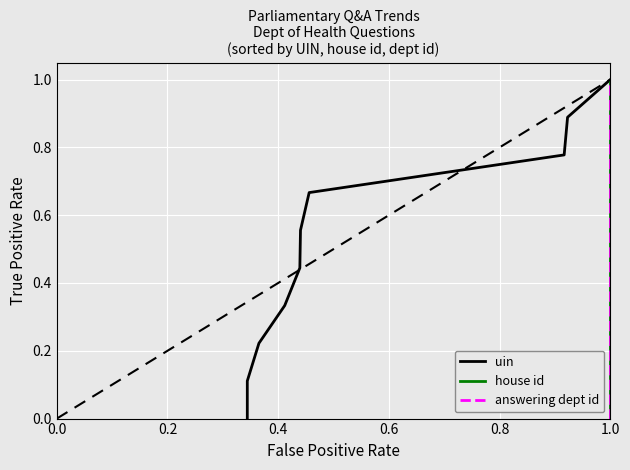

What is the maximum value for uin?

1.0